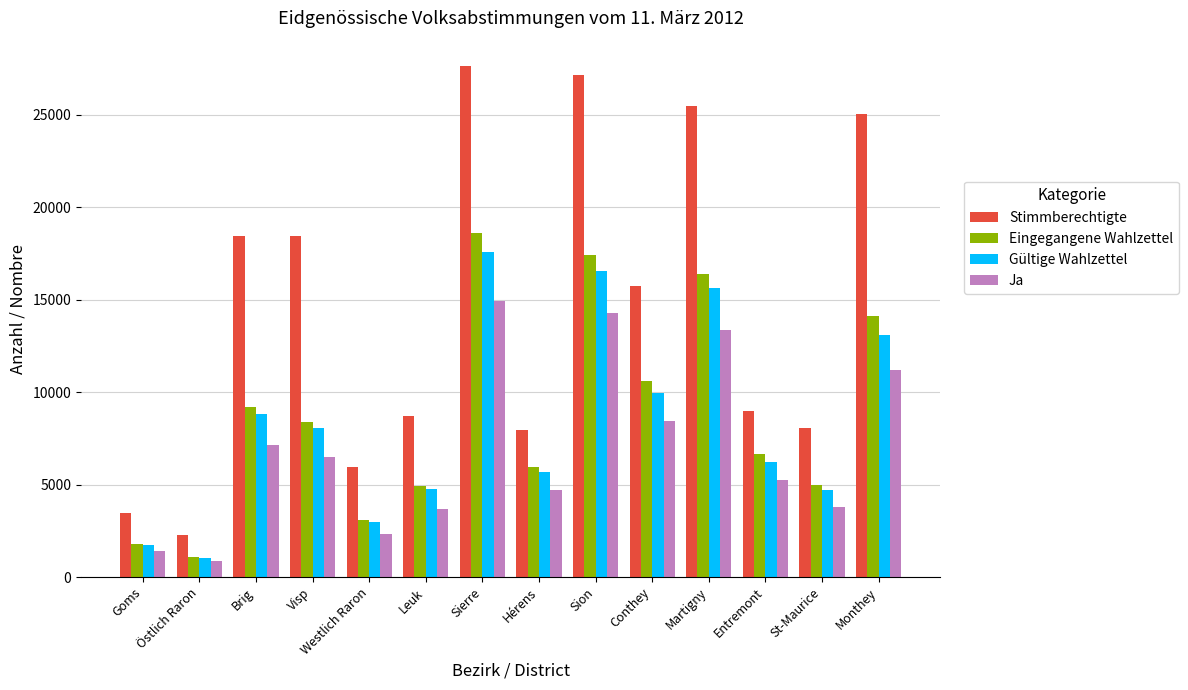

What is the spread (max minus min) of values at Goms?

2062